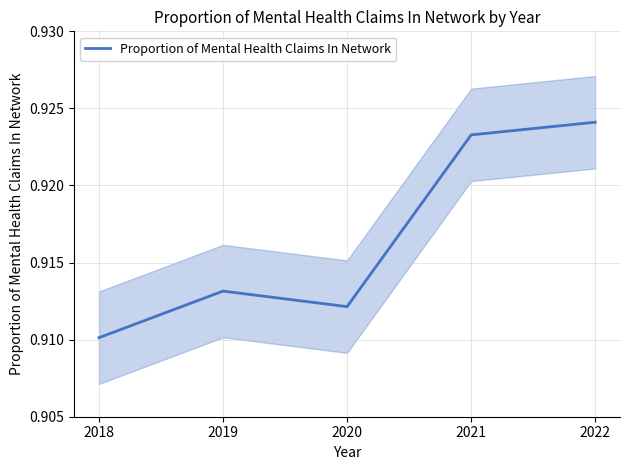

Reading left to right, what are all the values shown in this chart?

2018=0.9	2019=0.9	2020=0.9	2021=0.9	2022=0.9